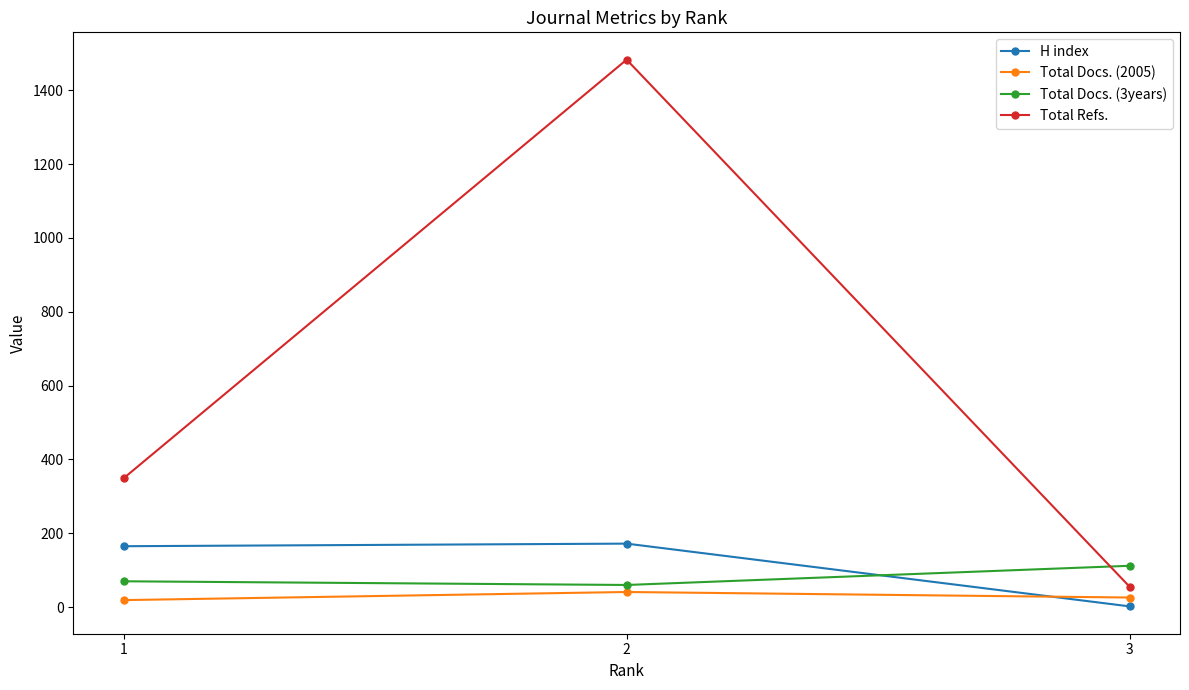

Reading left to right, transcribe all the data shown in this chart.

H index: 1=165	2=172	3=2
Total Docs. (2005): 1=19	2=41	3=26
Total Docs. (3years): 1=70	2=60	3=112
Total Refs.: 1=349	2=1483	3=55